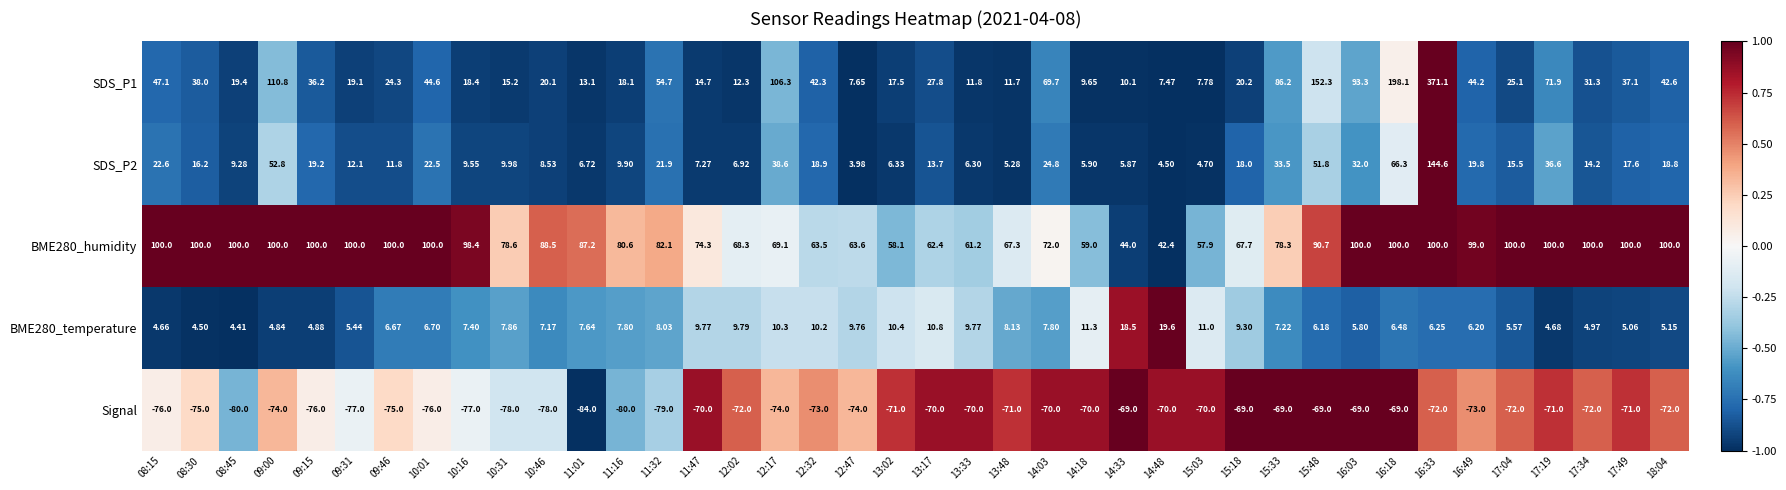

Is the value of SDS_P2 at 13:48 greater than the value of BME280_temperature at 15:48?

No